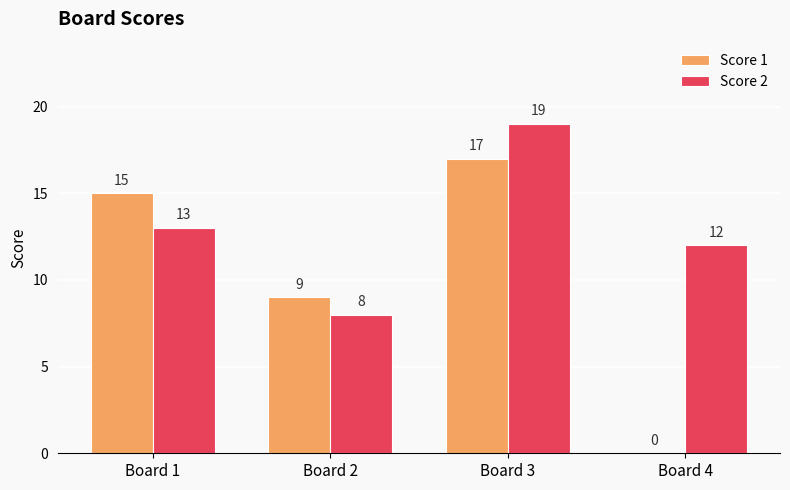

Is it true that Score 2 equals 19 at Board 3?

True